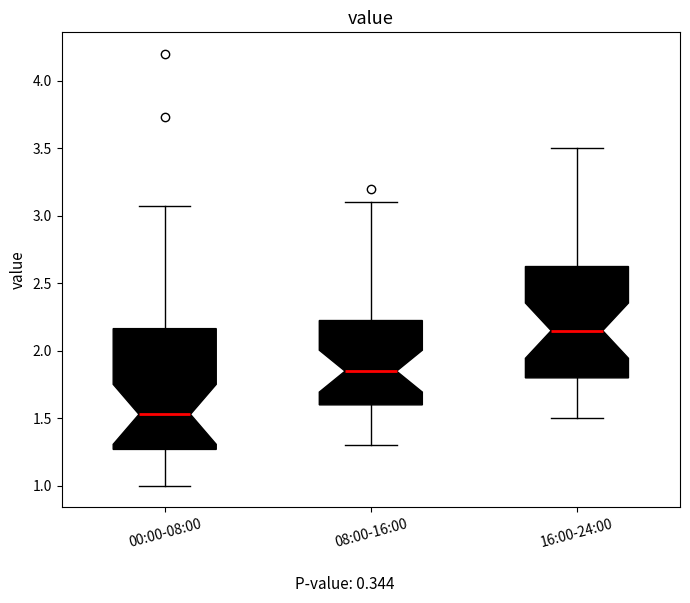

Where does the lower whisker of the box for 00:00-08:00 end on the y-axis? The values are not printed on the chart, so give them approximately, as read against the axis.

1.00